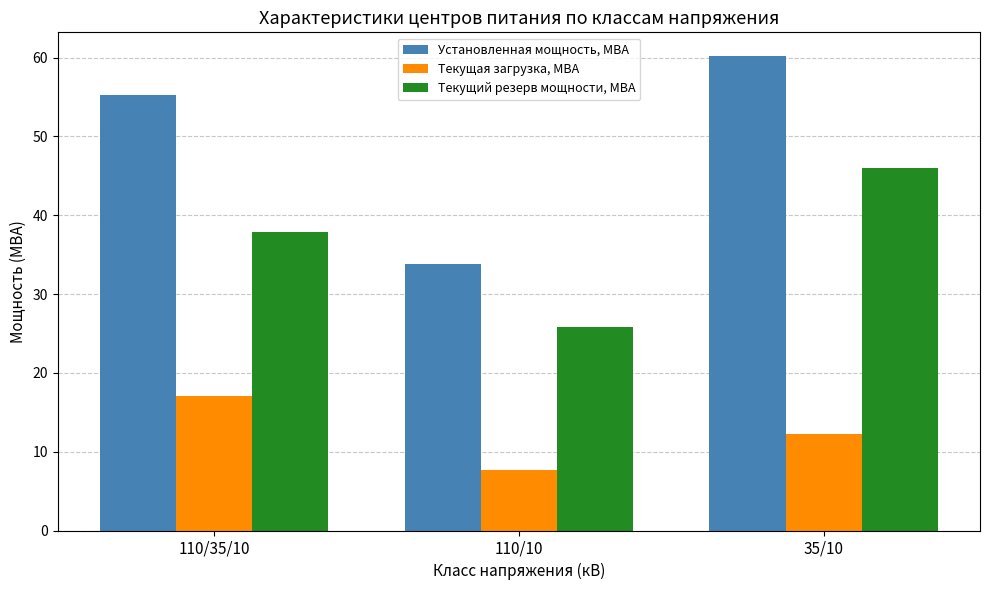

At which category does the chart reach its minimum across all series?

110/10